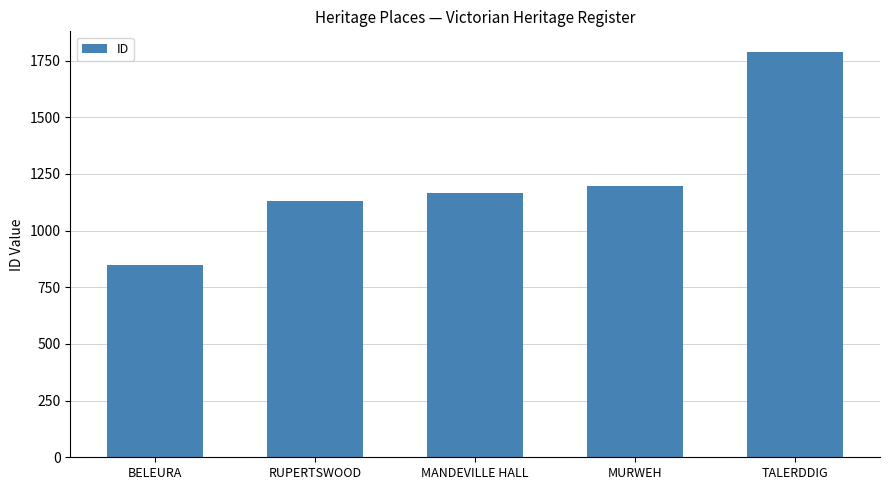

How many data points does each series have?

5